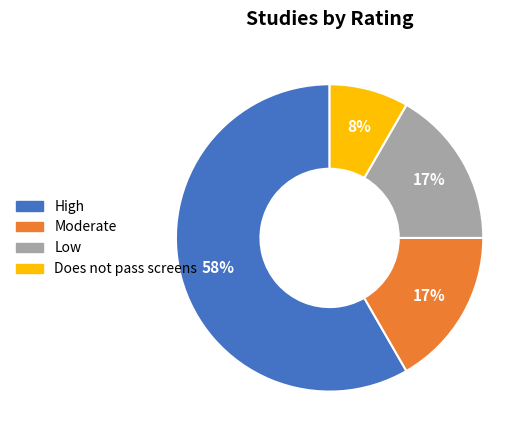

Combined, do Moderate and High account for over 50%?

Yes